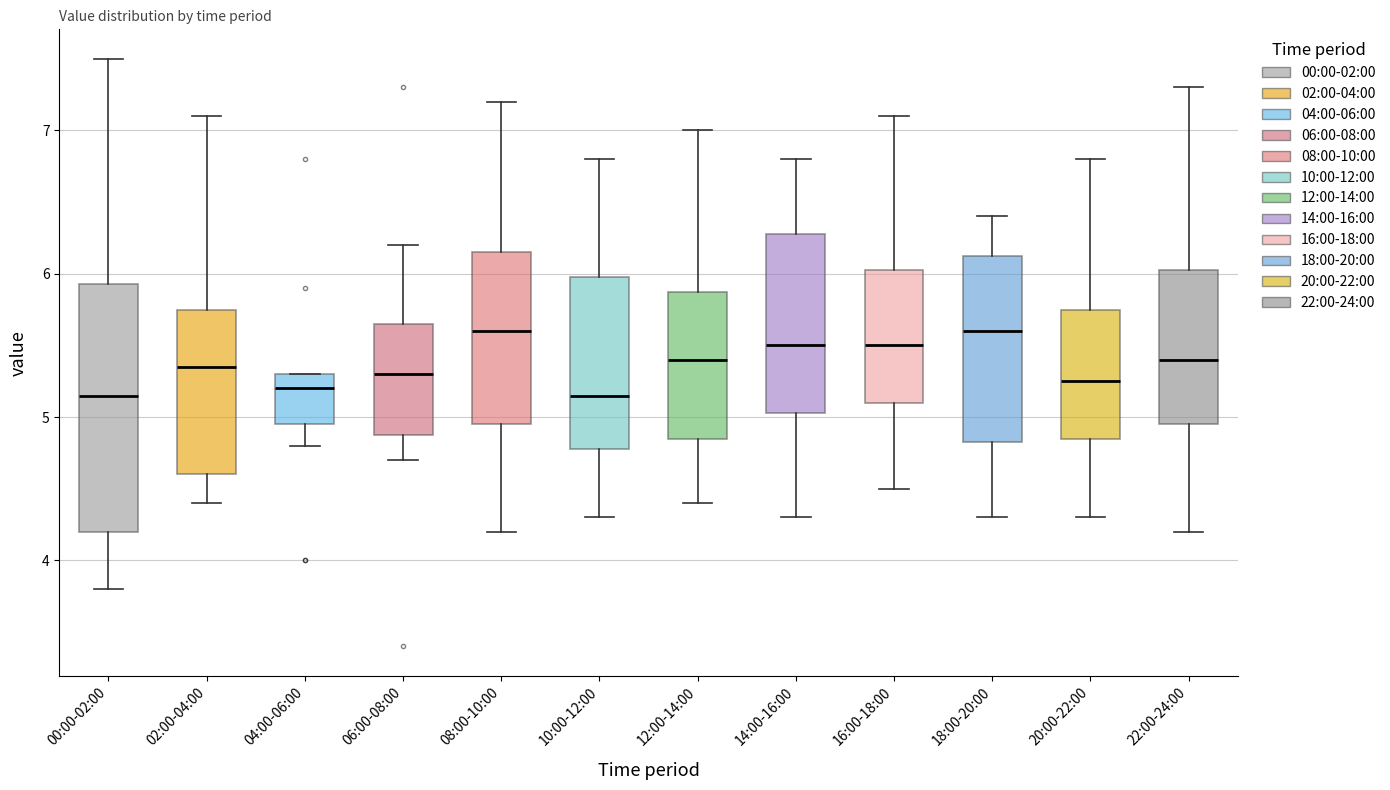

Where is the upper edge of the box for 14:00-16:00 on the y-axis? The values are not printed on the chart, so give them approximately, as read against the axis.

6.3